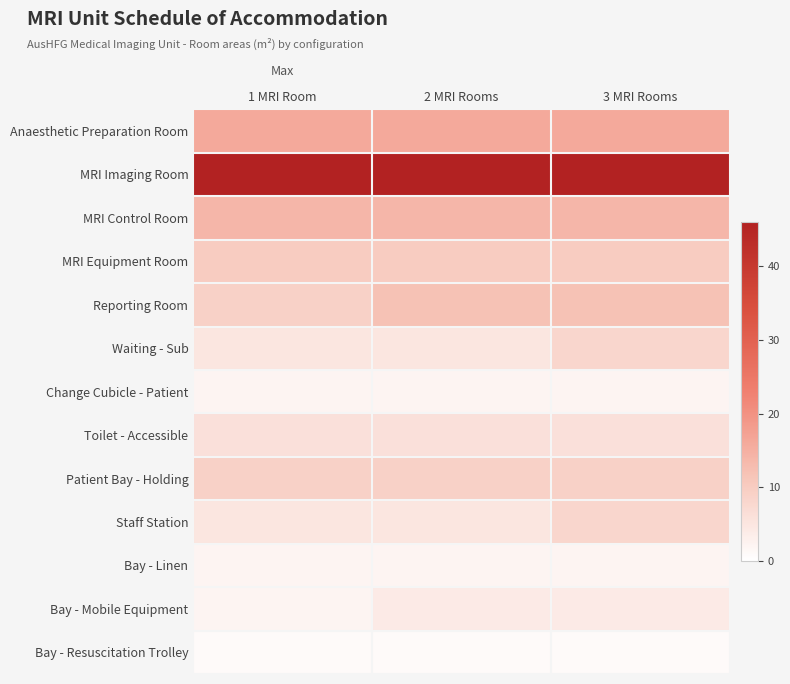

Which has a higher value, 3 MRI Rooms or 2 MRI Rooms?

3 MRI Rooms